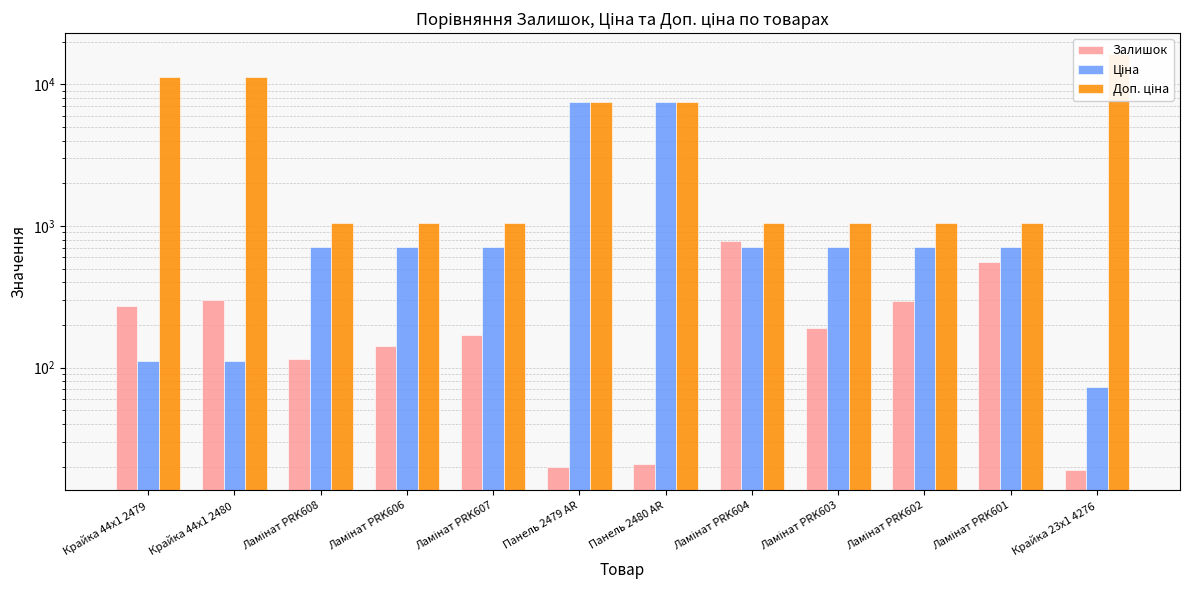

At which label does Доп. ціна reach its minimum?

Ламінат PRK608